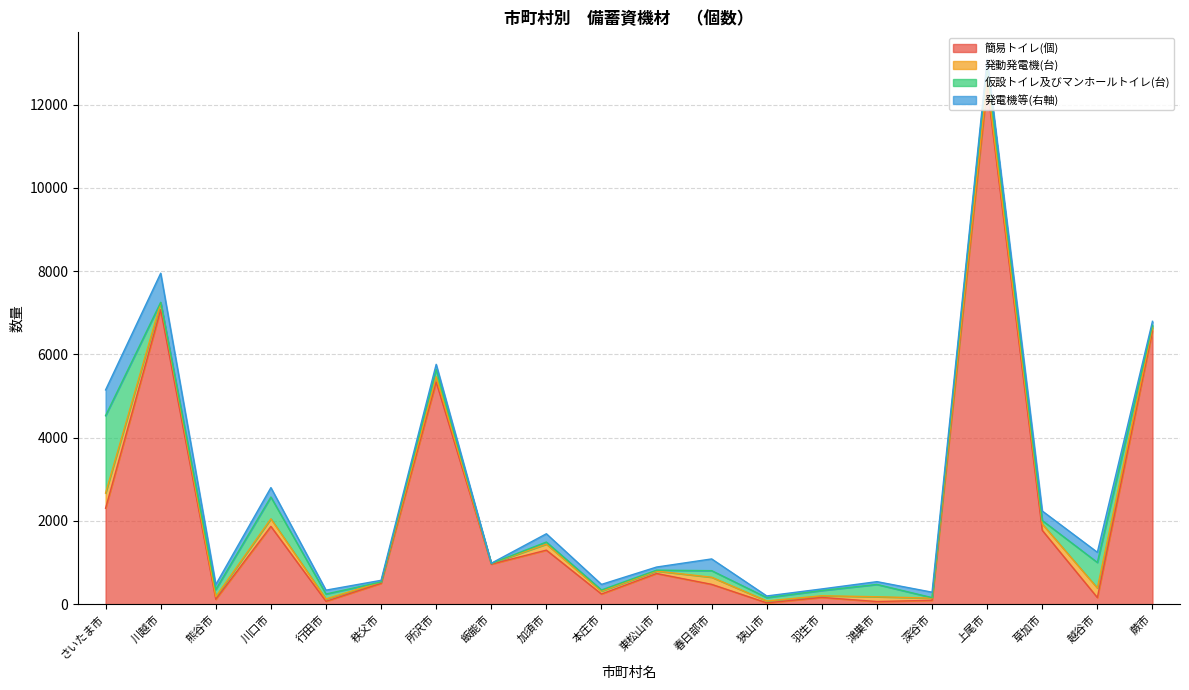

Where is the first local minimum for 仮設トイレ及びマンホールトイレ(台)?

川越市